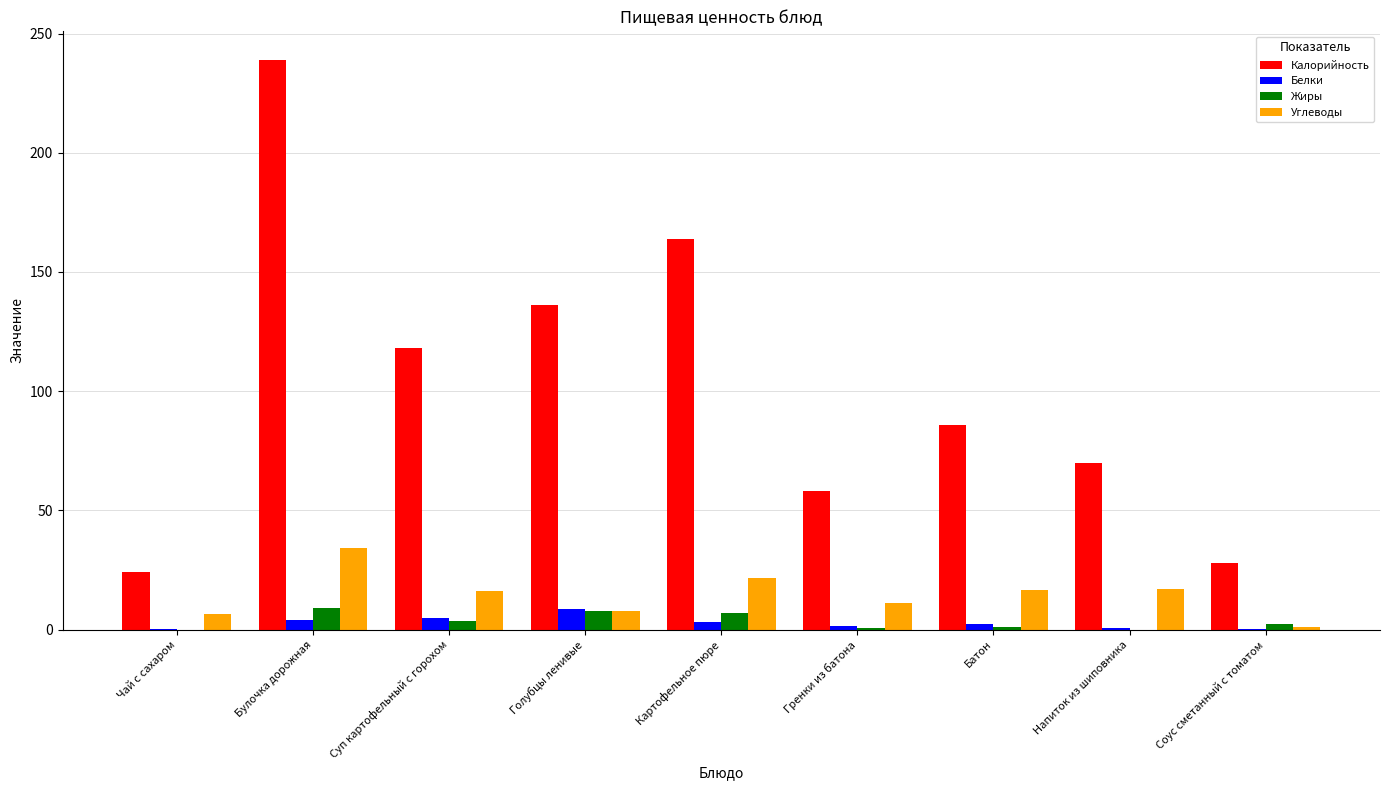

At which label does Жиры first exceed 2?

Булочка дорожная